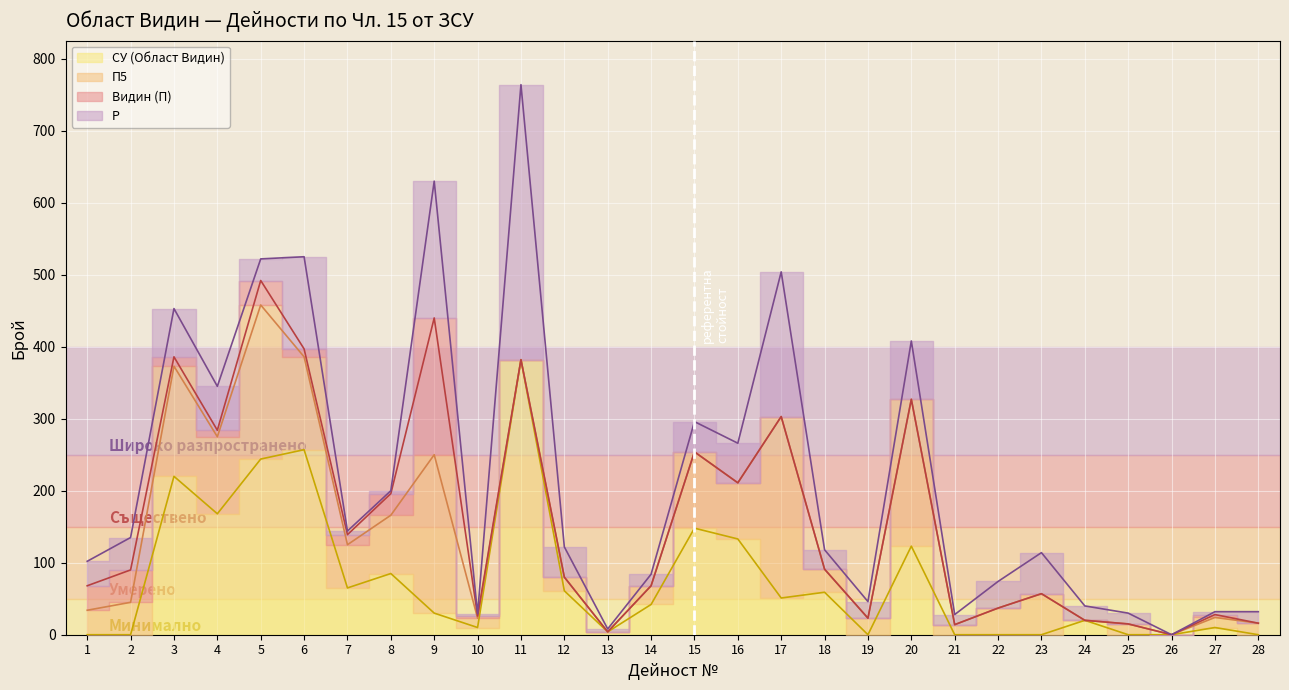

How many distinct data groups are displayed?

4